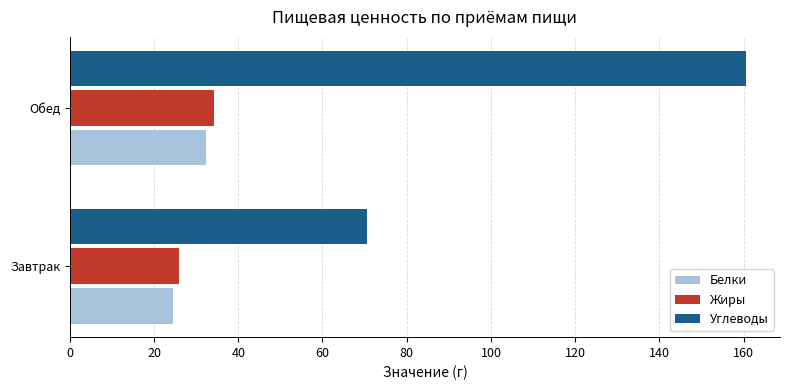

True or false: Углеводы has a value of 43.9 at Завтрак.

False